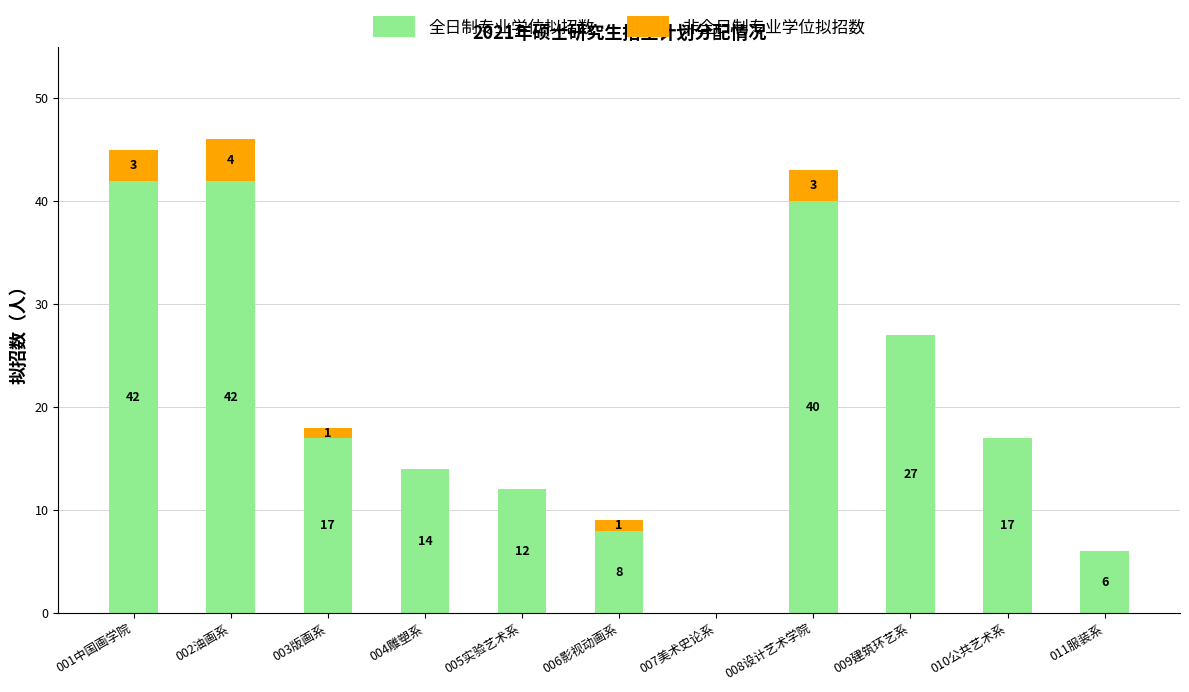

How many values in 全日制专业学位拟招数 are above zero?

10